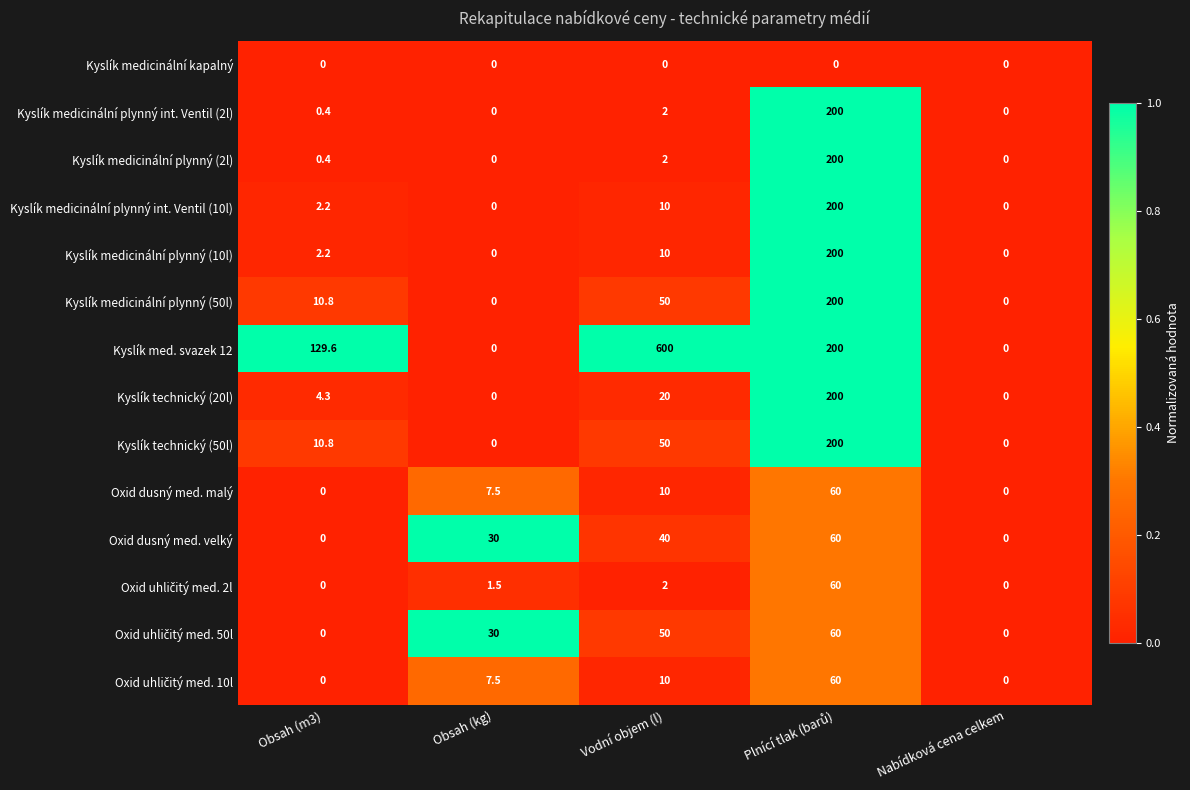

What is the maximum value for Kyslík medicinální plynný int. Ventil (2l)?

200.0